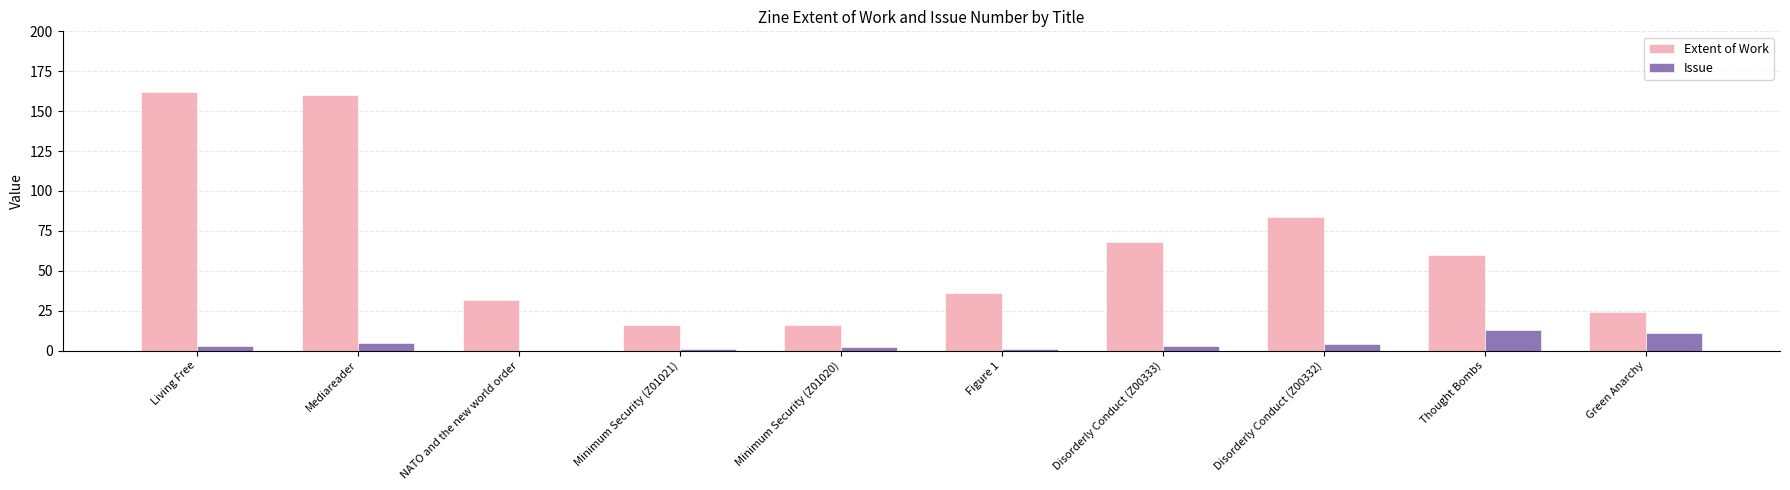

Where is Extent of Work nearest to the value 89?

Disorderly Conduct (Z00332)